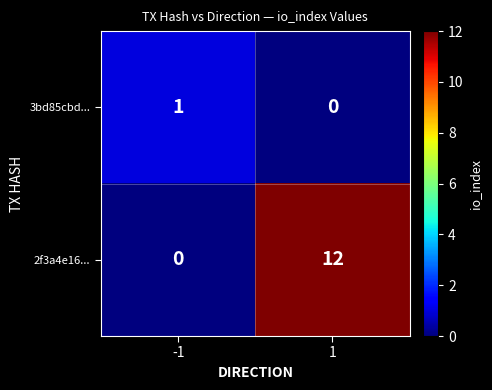

What is the approximate value of 2f3a4e16... at 1?

12